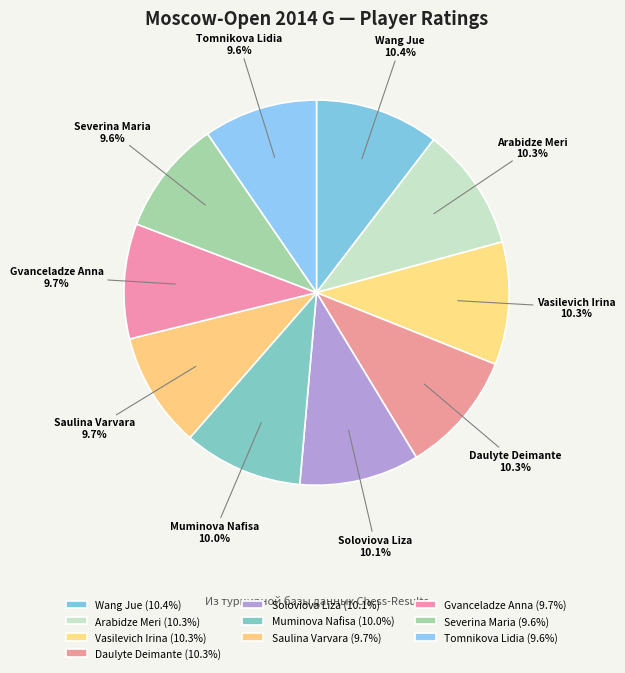

Which has a higher value, Daulyte Deimante or Tomnikova Lidia?

Daulyte Deimante